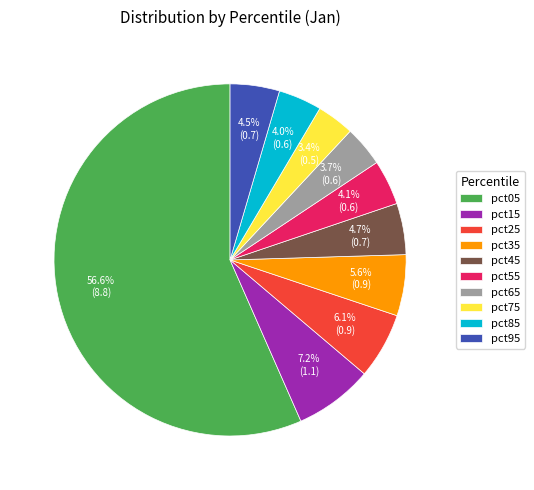

To the nearest percent, what portion does pct25 represent?

6%